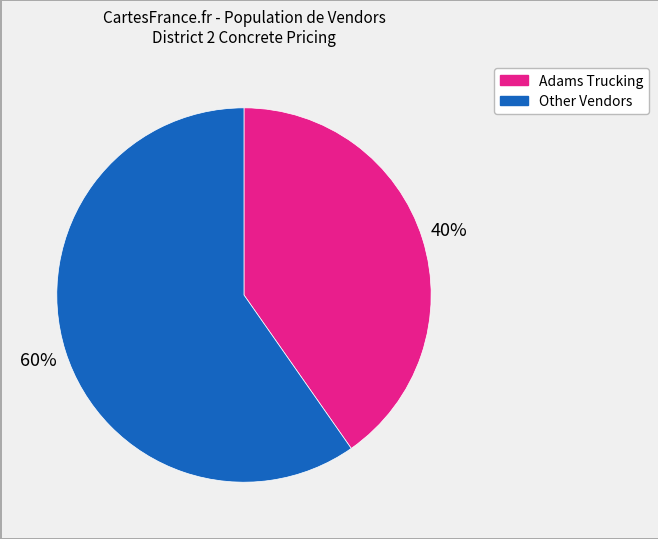

Is the sum of Other Vendors and Adams Trucking greater than half?

Yes